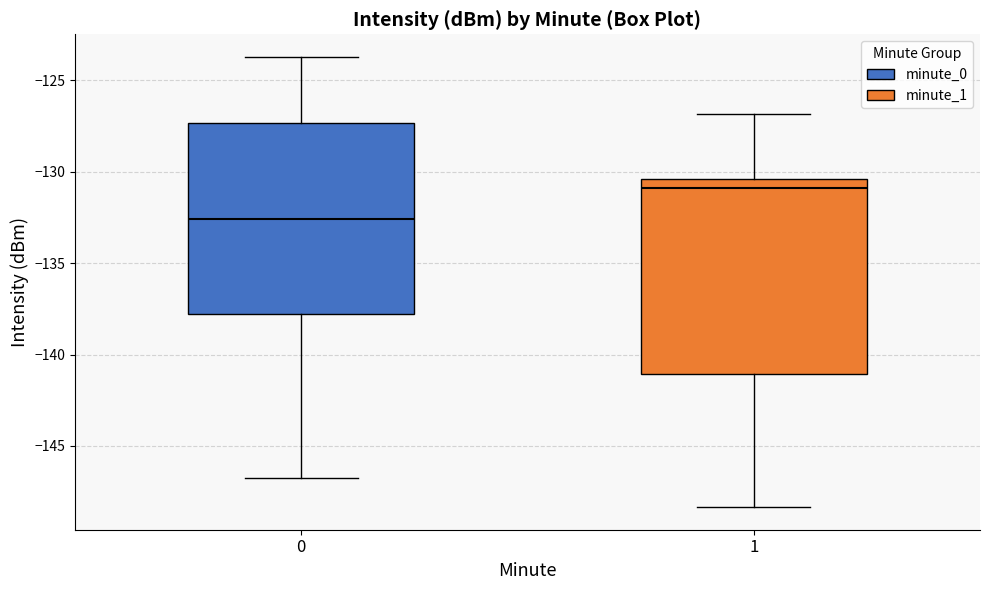

Which box's median line is the lowest?

0